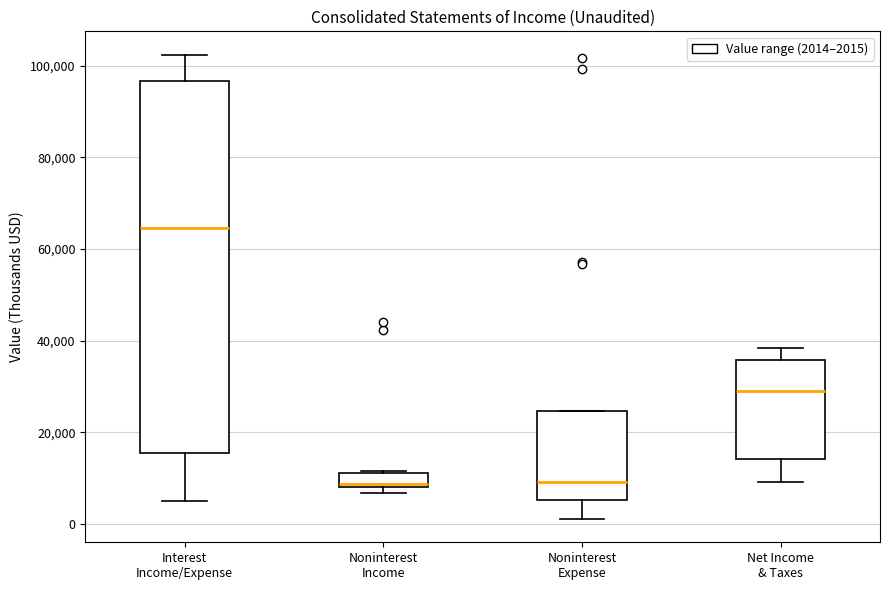

Which box is the tallest, from its lower edge to its upper edge?

Interest Income/Expense